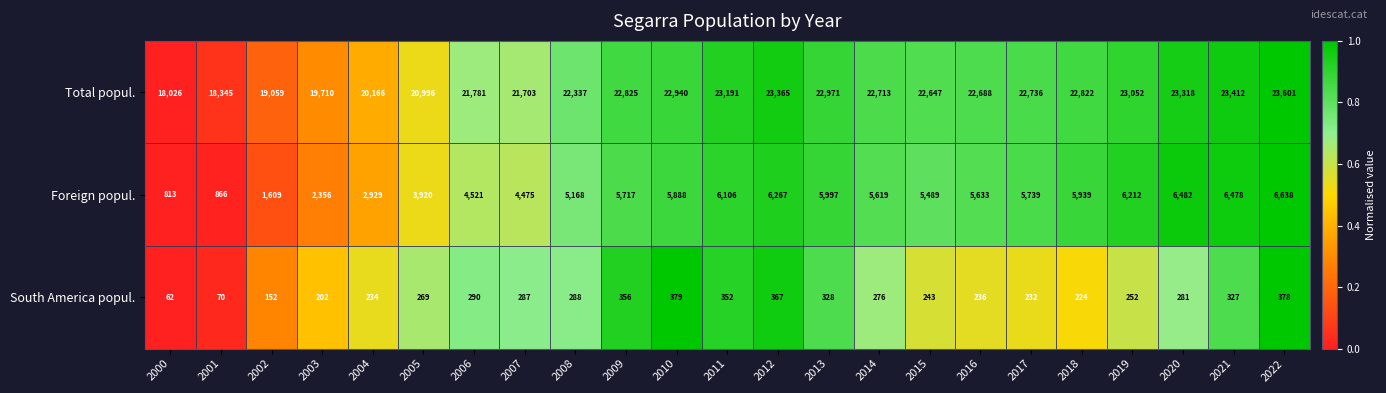

Which series has the largest range (max minus min)?

Foreign popul.